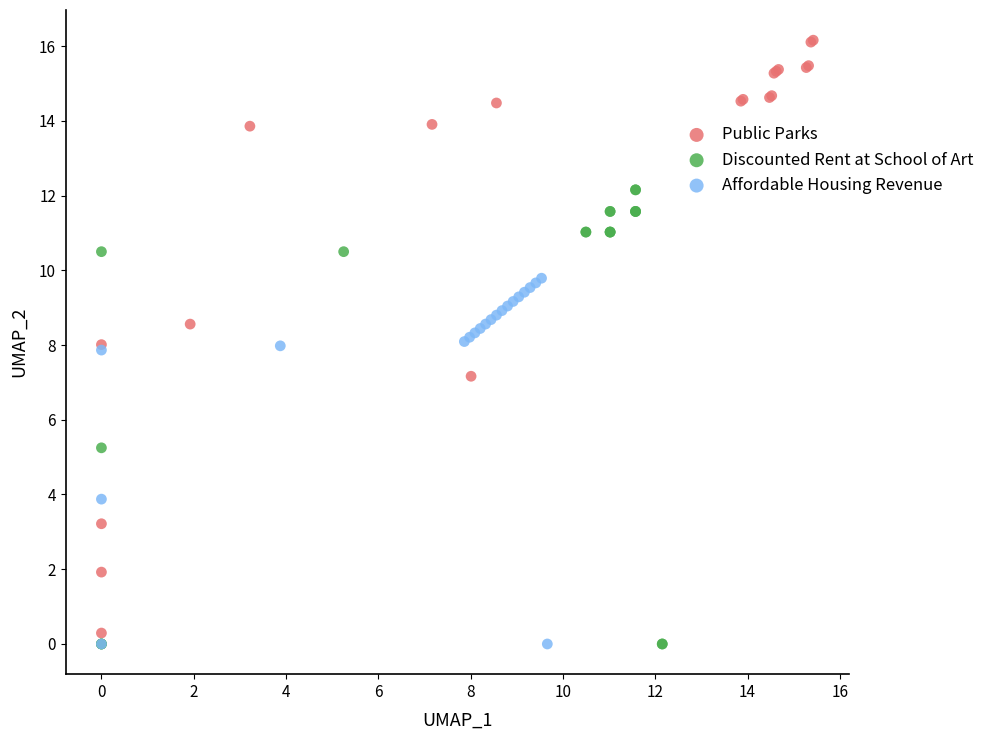

Which series contains the highest Y value?

Public Parks